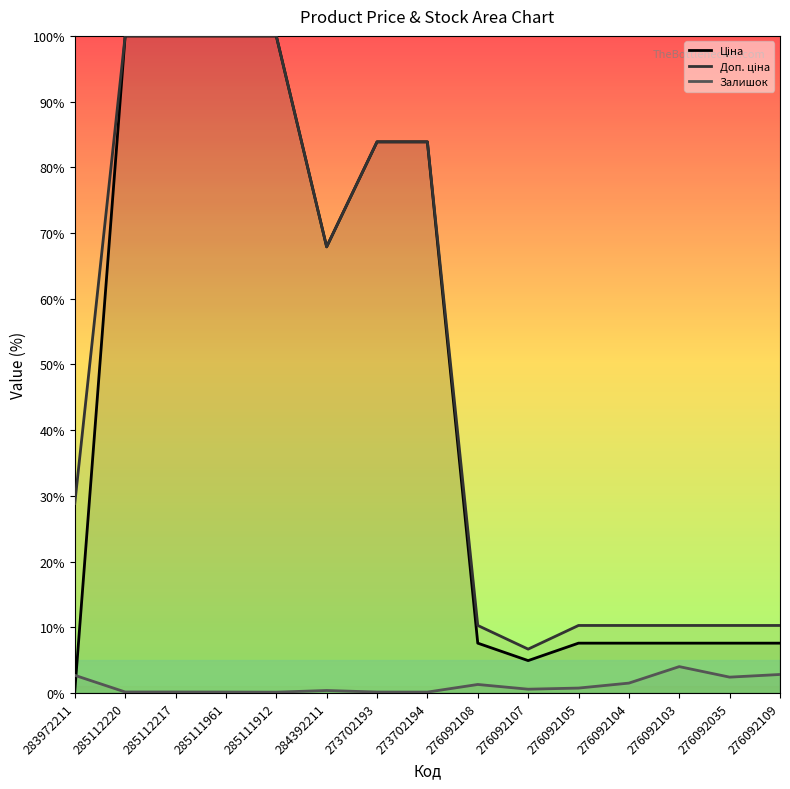

Rank the series by their maximum value, from highest to lowest.

Ціна, Доп. ціна, Залишок